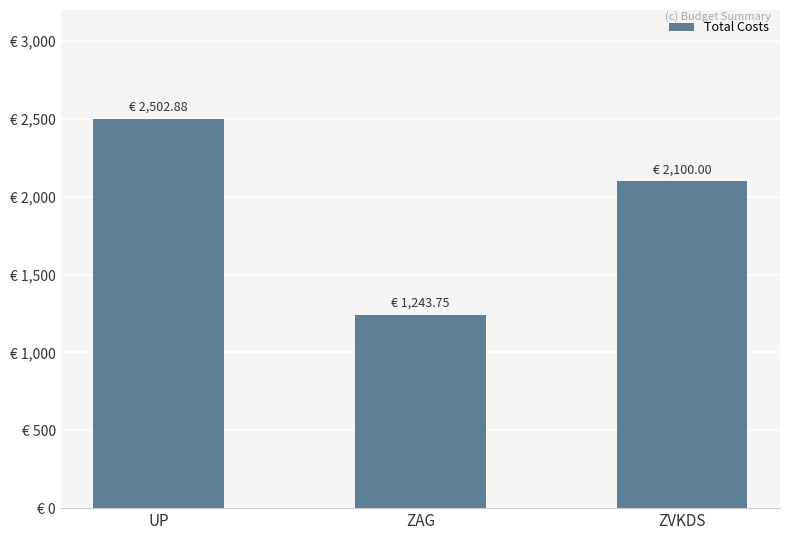

Which label corresponds to the largest value in the chart?

UP